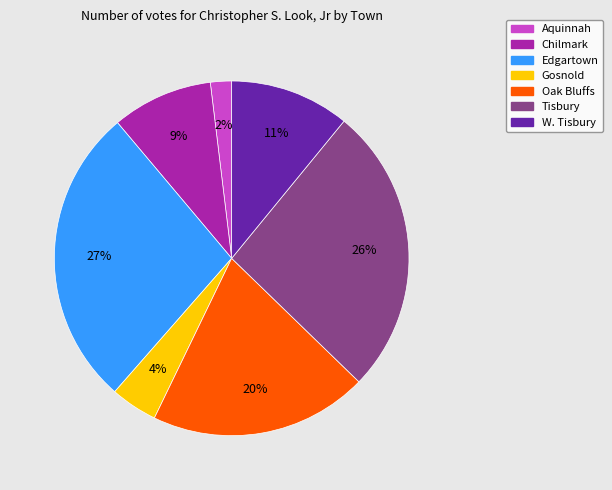

Is the sum of Chilmark and Aquinnah greater than half?

No